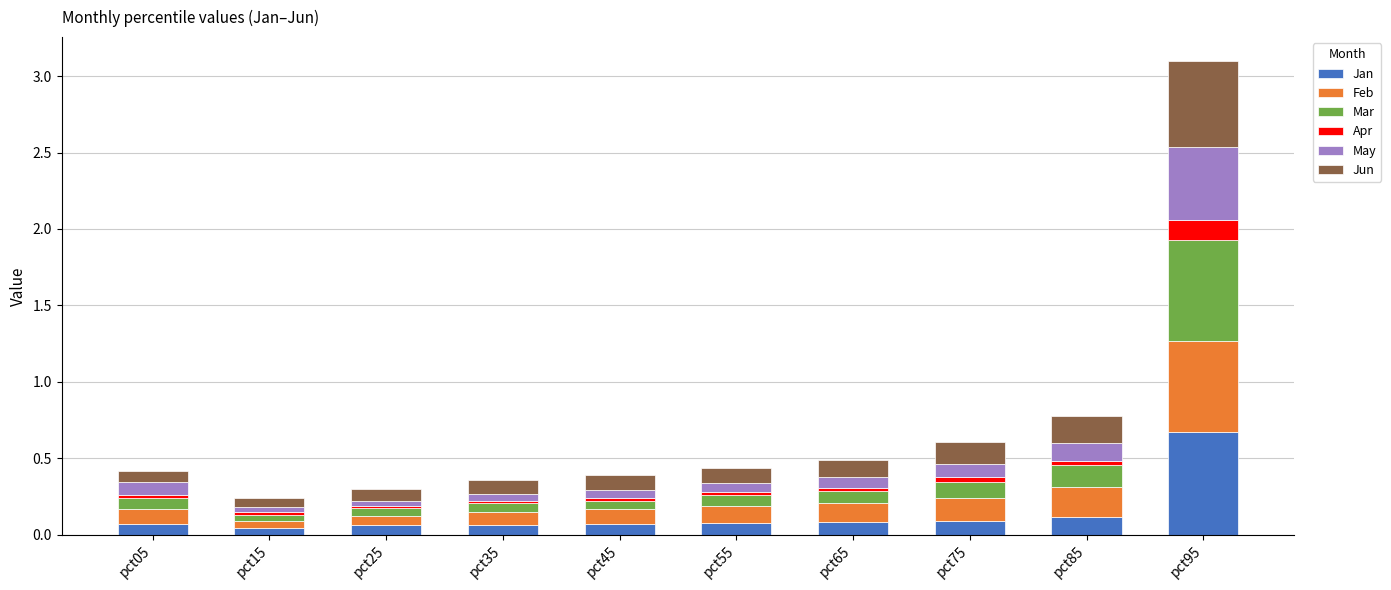

Which category has the highest value in the Jan series?

pct95